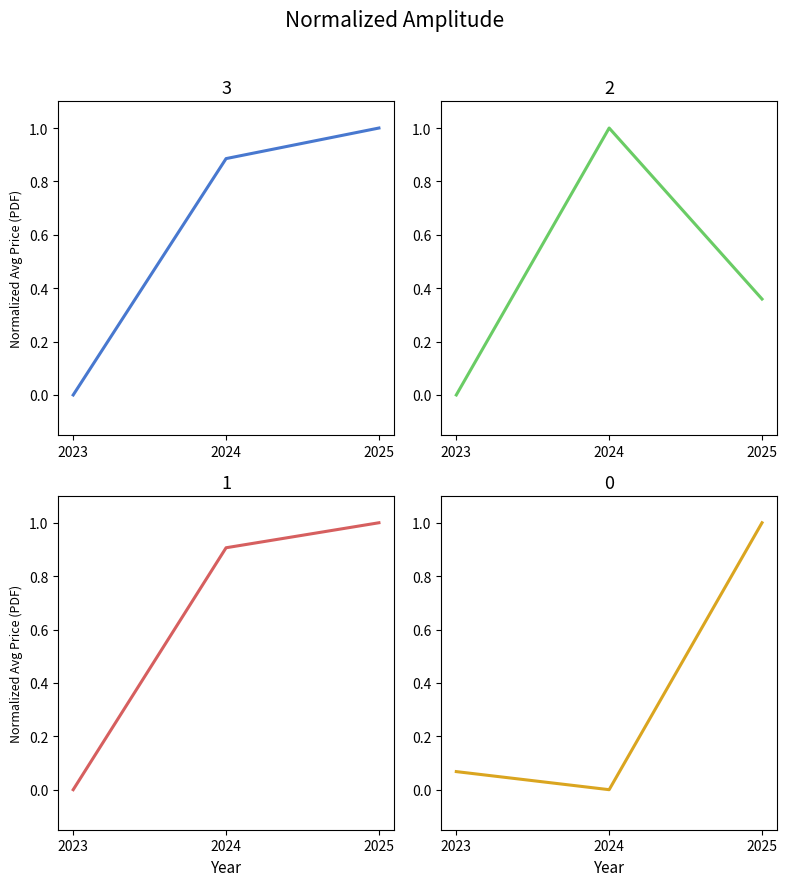

At which label is JSA avg PDF closest to 0?

2024